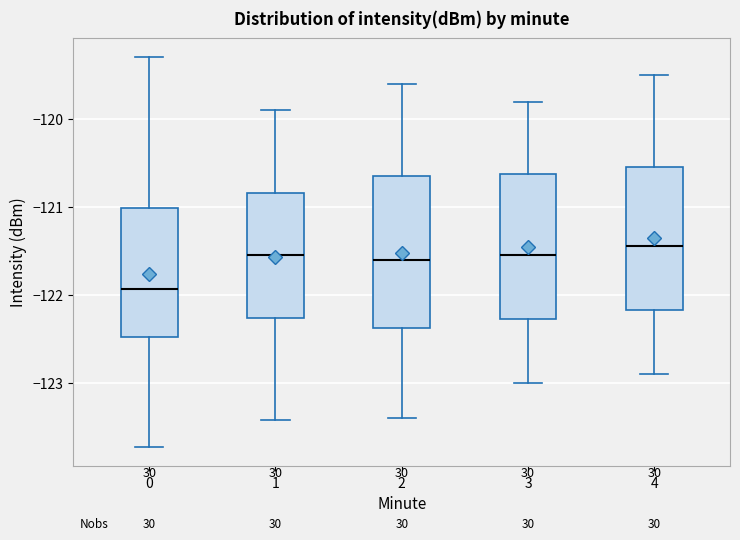

Where is the lower edge of the box at x = 1 on the y-axis? The values are not printed on the chart, so give them approximately, as read against the axis.

-122.3